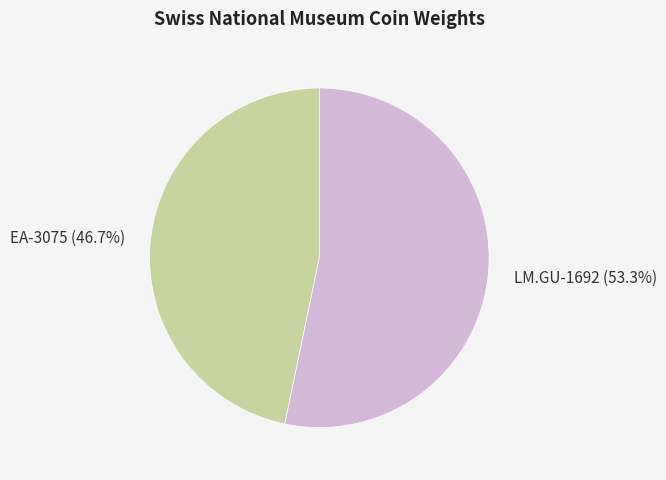

Which slice is the largest?

LM.GU-1692